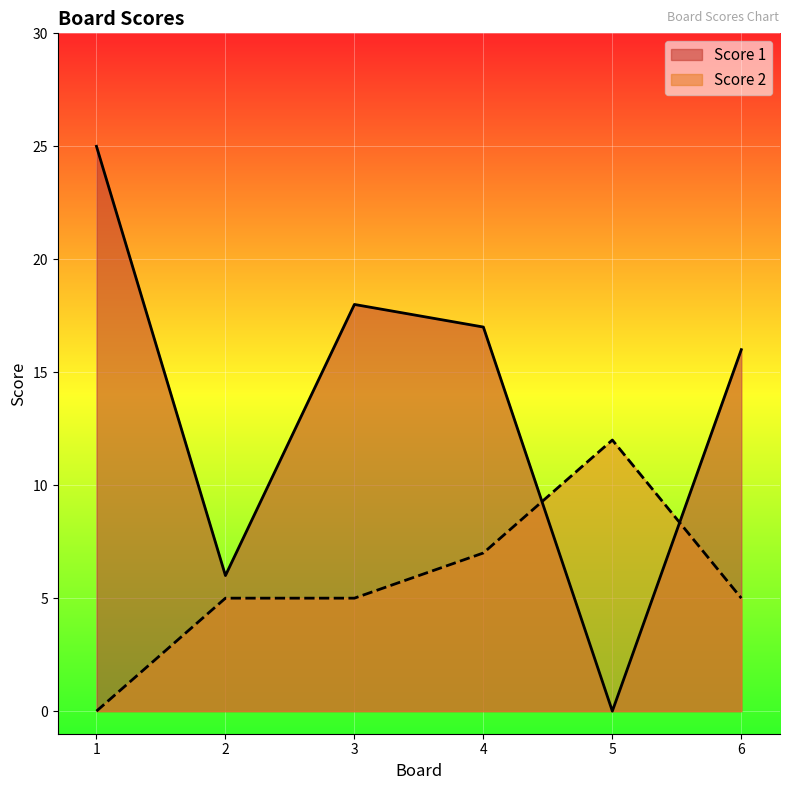

At which label does Score 1 first exceed 17?

1